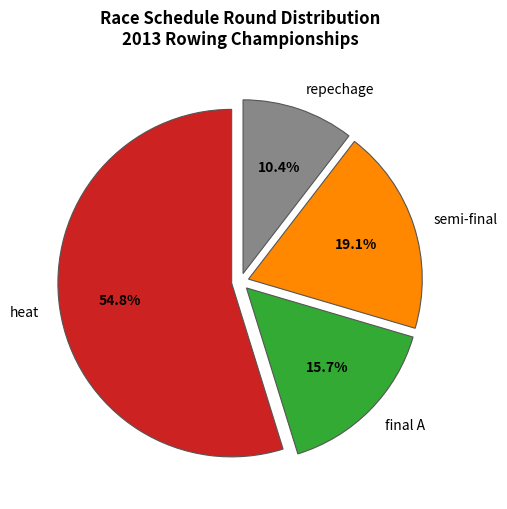

Which slice is the smallest?

repechage